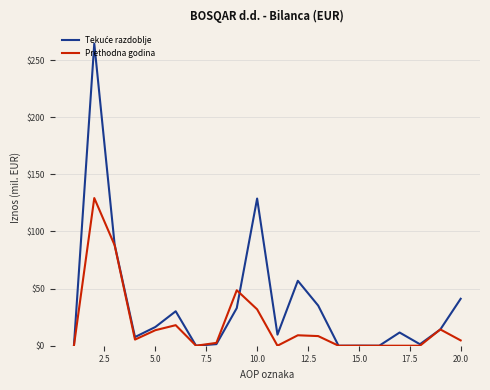

What is the greatest value displayed?

264.4